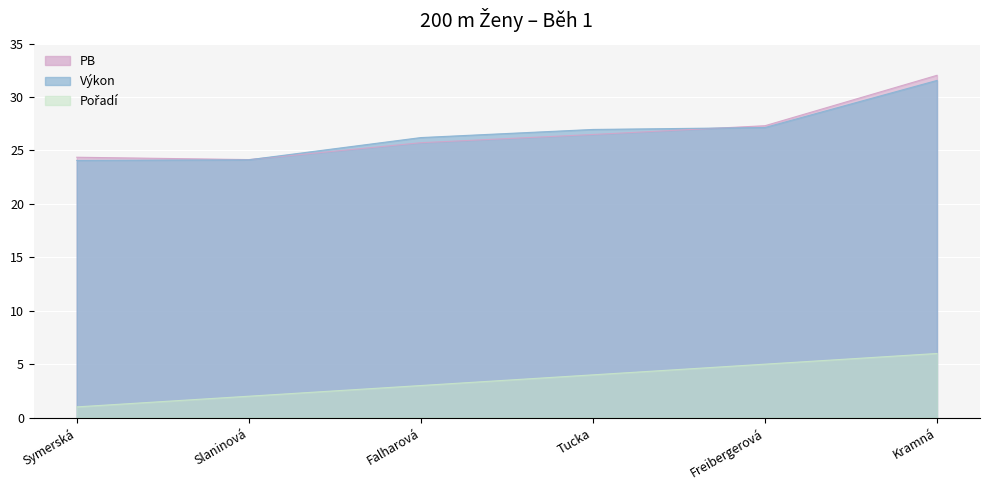

List the series in order of their peak value, highest first.

PB, Výkon, Pořadí